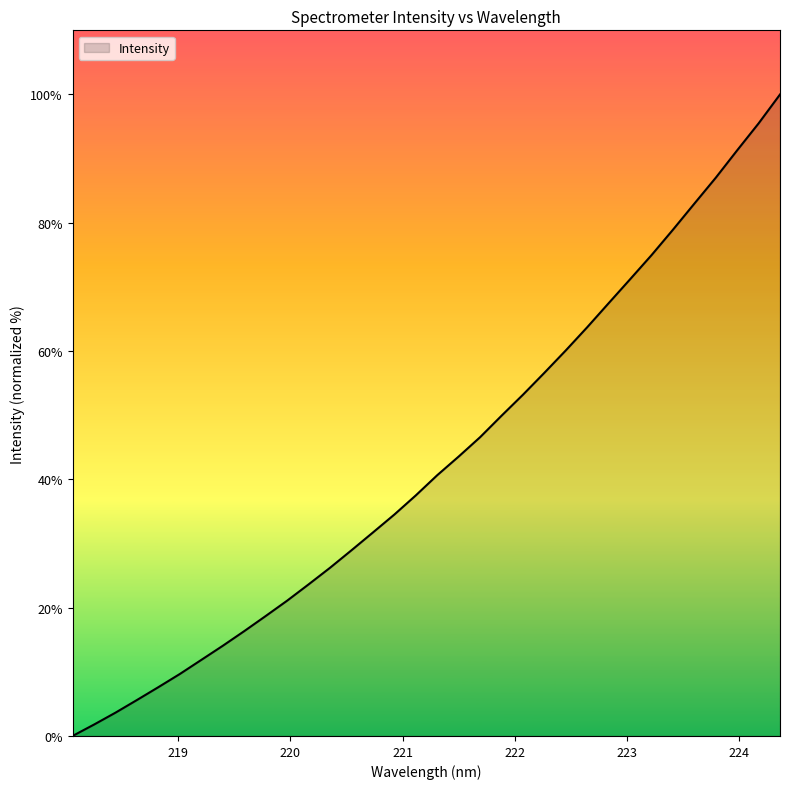

What is the greatest value displayed?

100.0